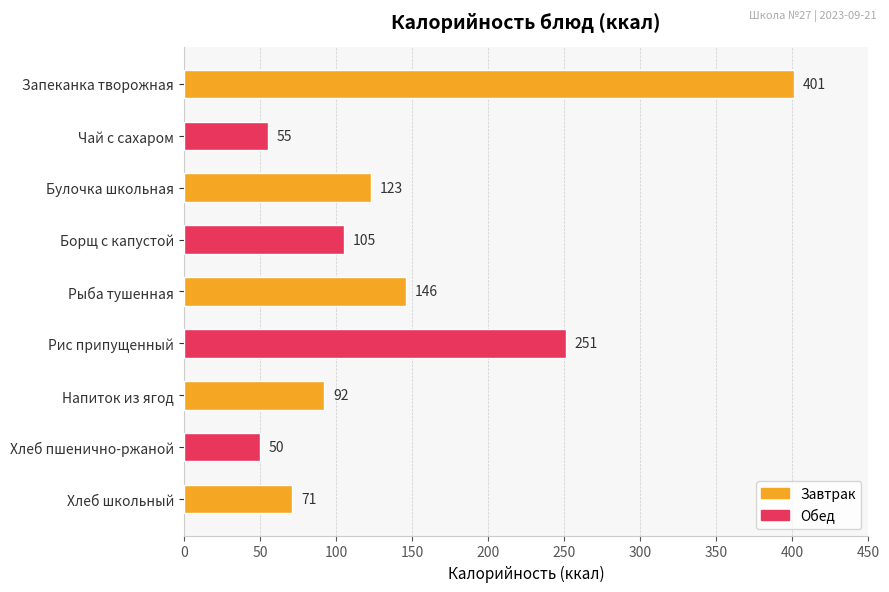

What is the ratio of the value at Рис припущенный to the value at Чай с сахаром?

4.6